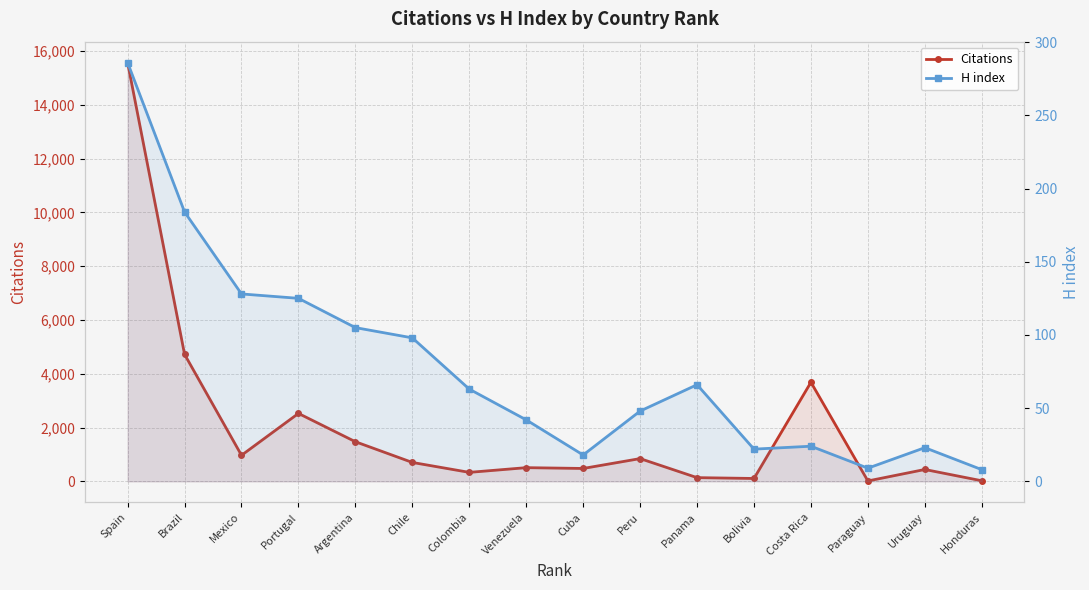

Where does the H index series first go above 63?

Spain